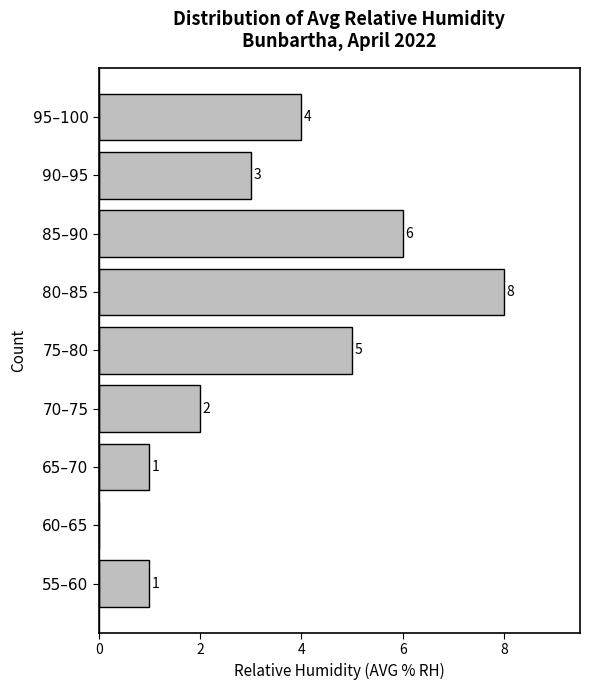

Reading bottom to top, what are all the values shown in this chart?

55–60=1	60–65=0	65–70=1	70–75=2	75–80=5	80–85=8	85–90=6	90–95=3	95–100=4